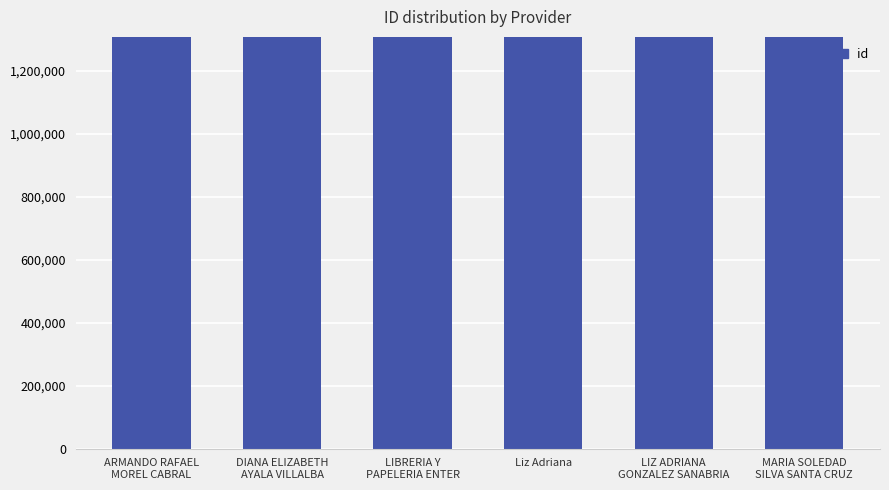

What is the smallest value displayed?

1307453